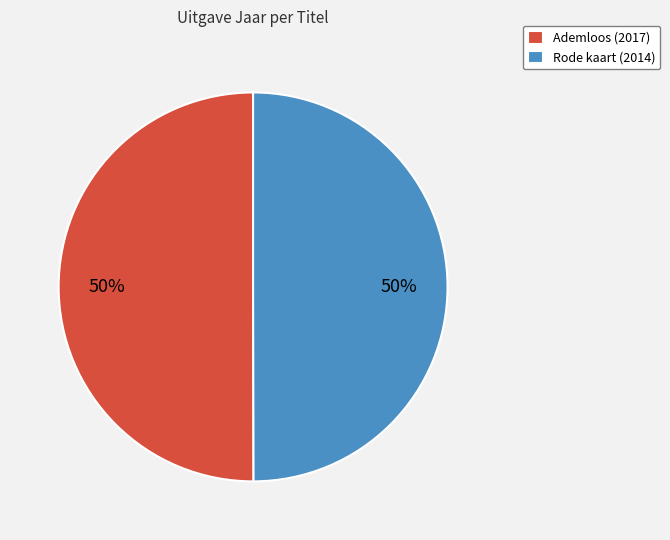

To the nearest percent, what is the combined percentage of Ademloos and Rode kaart?

100%